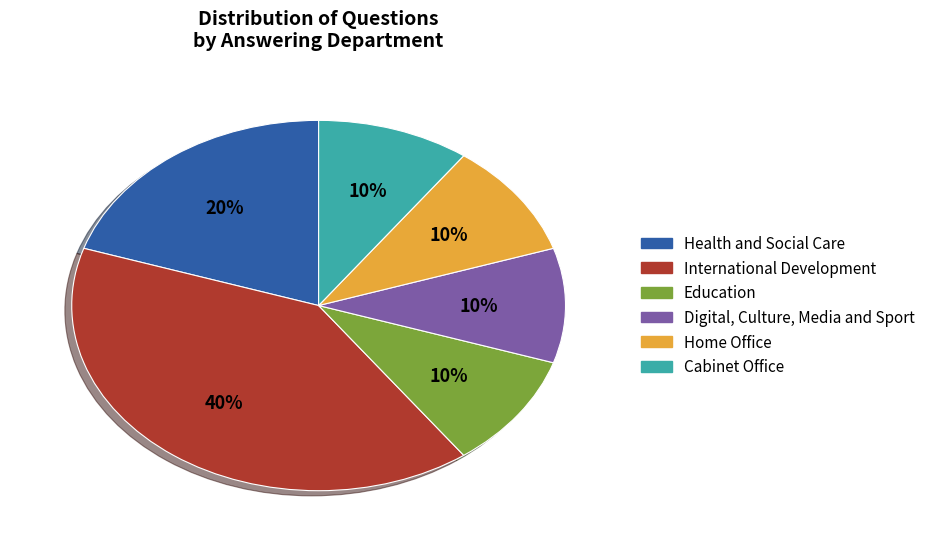

Count the number of slices in the pie.

6